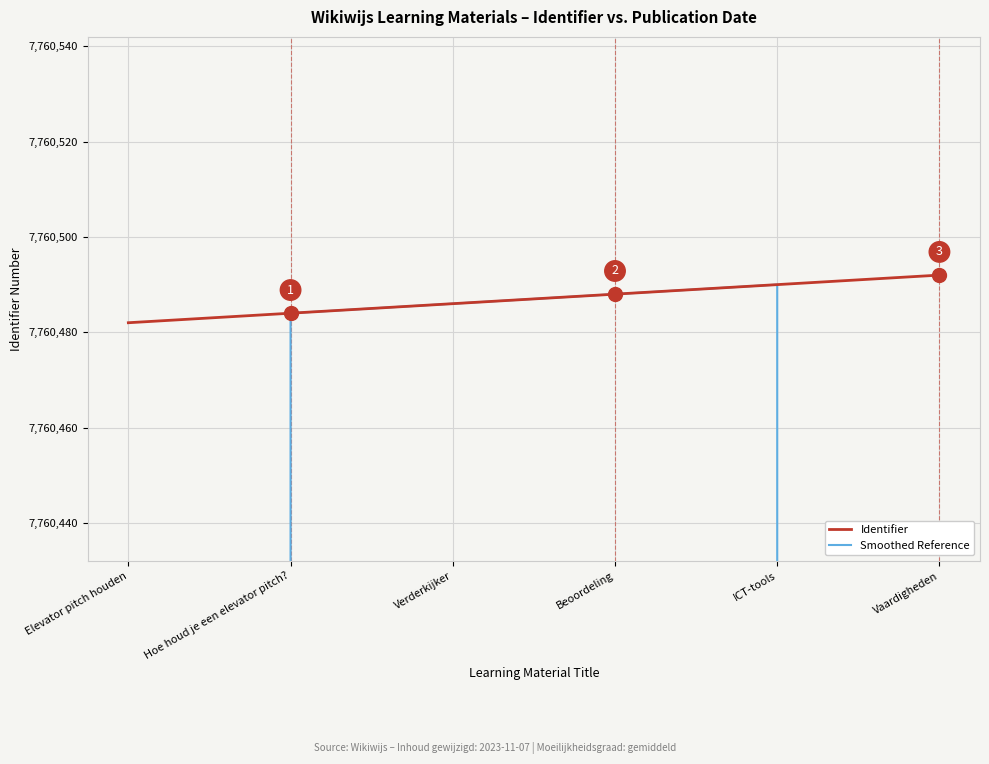

True or false: Identifier and Smoothed Reference cross at least once.

False